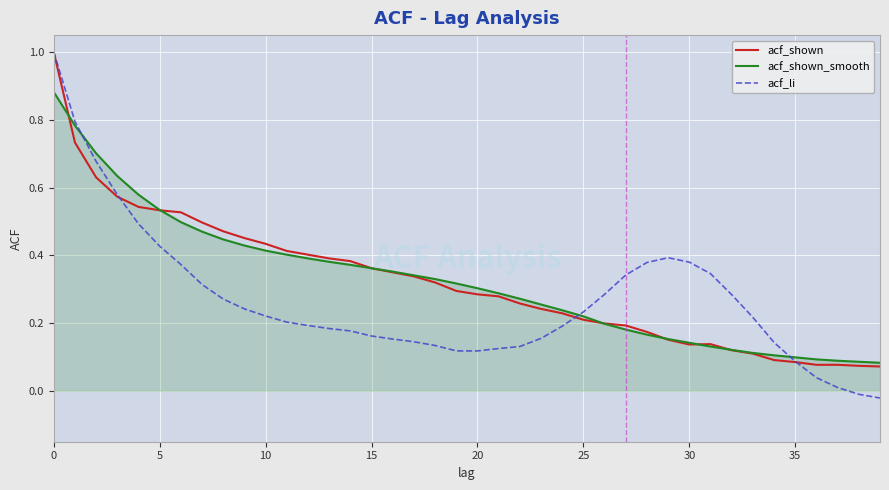

What is the greatest value displayed?

1.0